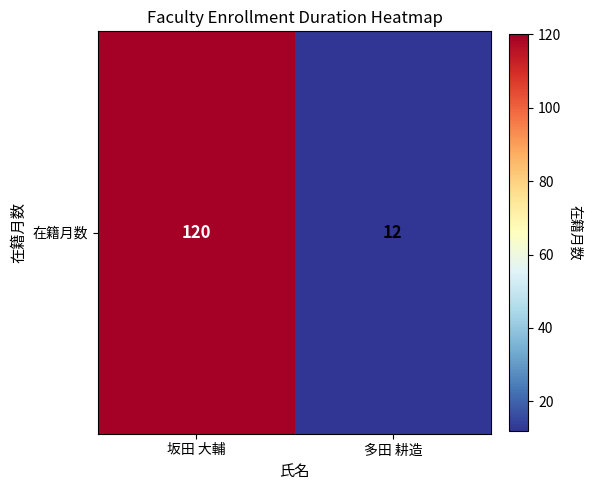

Reading left to right, list all the values displayed in this chart.

120	12